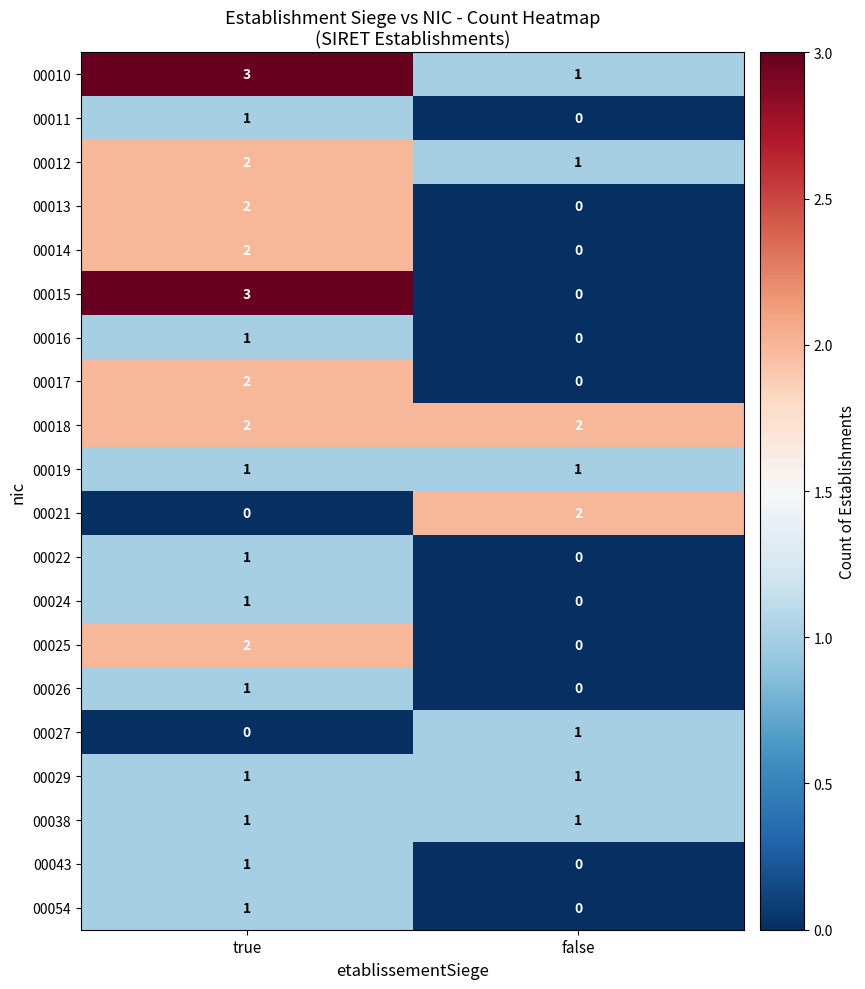

The 00014 series shows 2 at true. True or false?

True